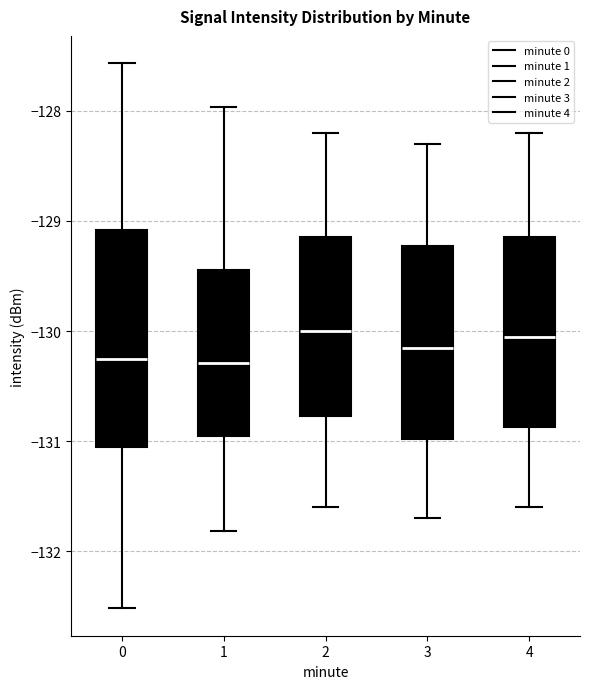

Where does the lower whisker of the box at x = 2 end on the y-axis? The values are not printed on the chart, so give them approximately, as read against the axis.

-131.6